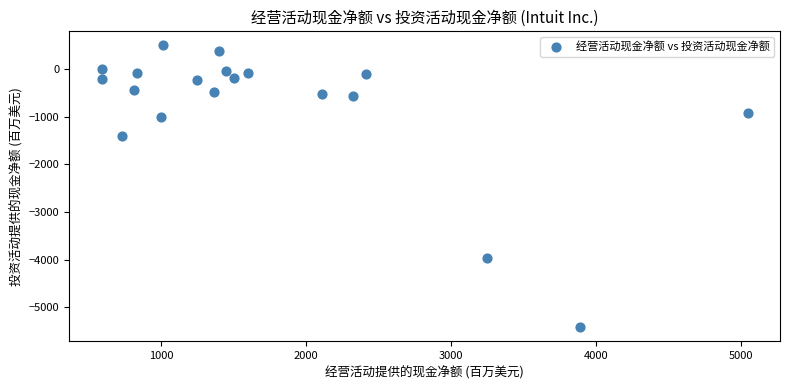

What is the range of X values (max minus min)?

4456